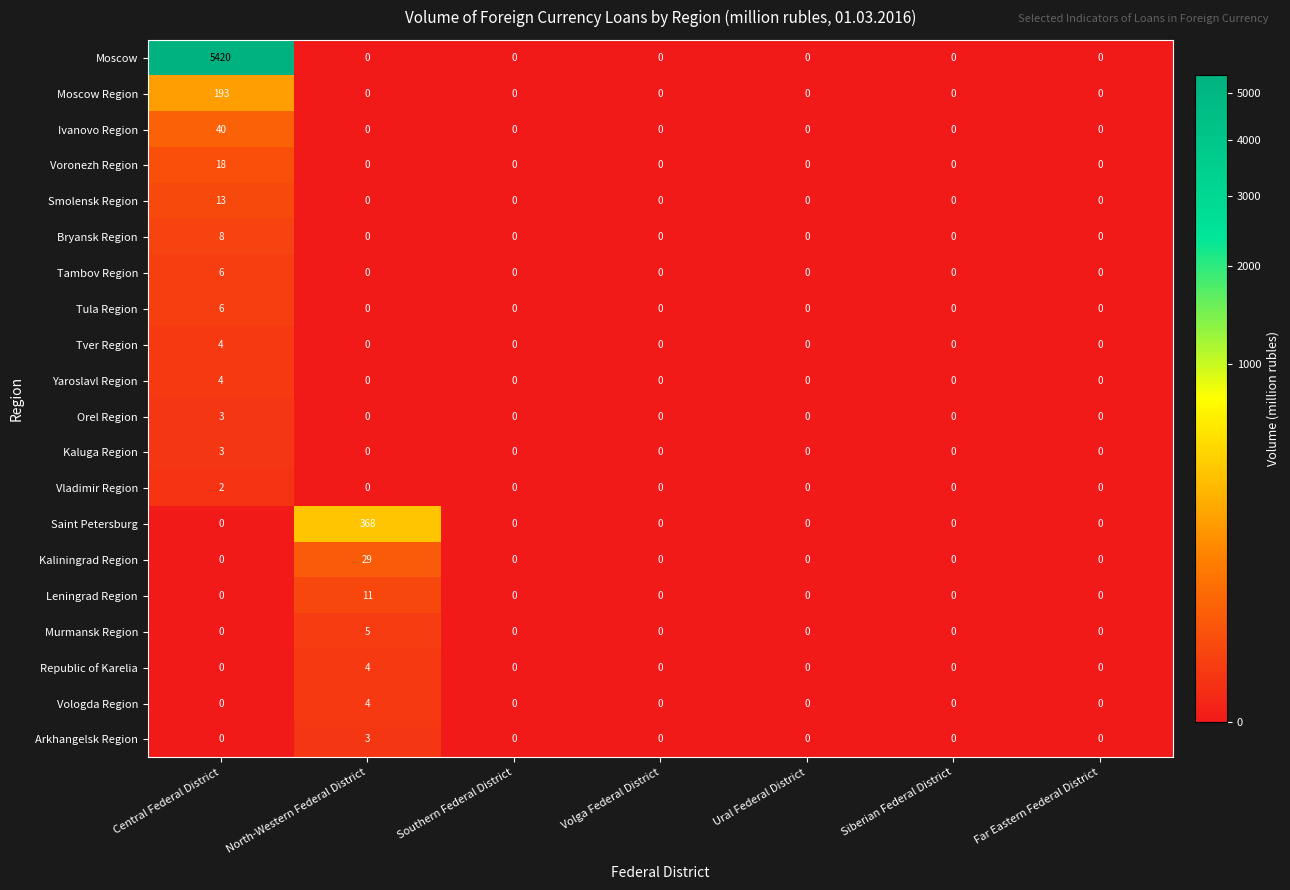

What is the sum of the Orel Region values at Central Federal District and Siberian Federal District?

3